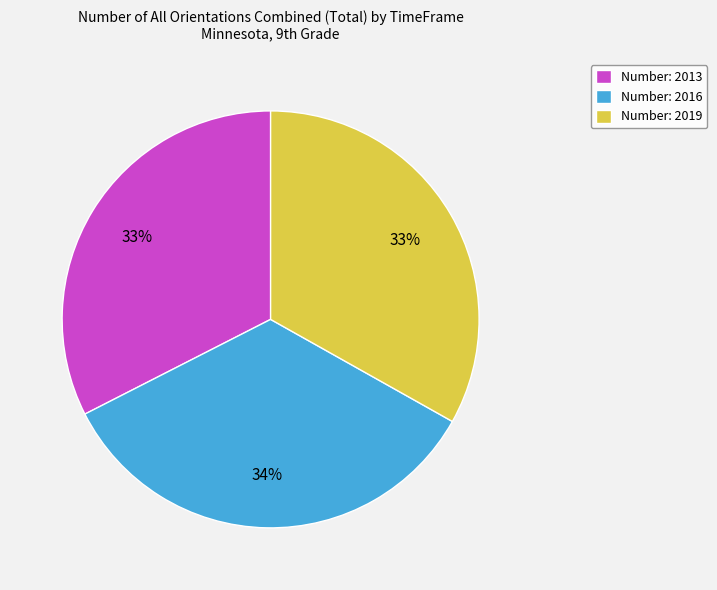

Between Number: 2016 and Number: 2019, which is larger?

Number: 2016